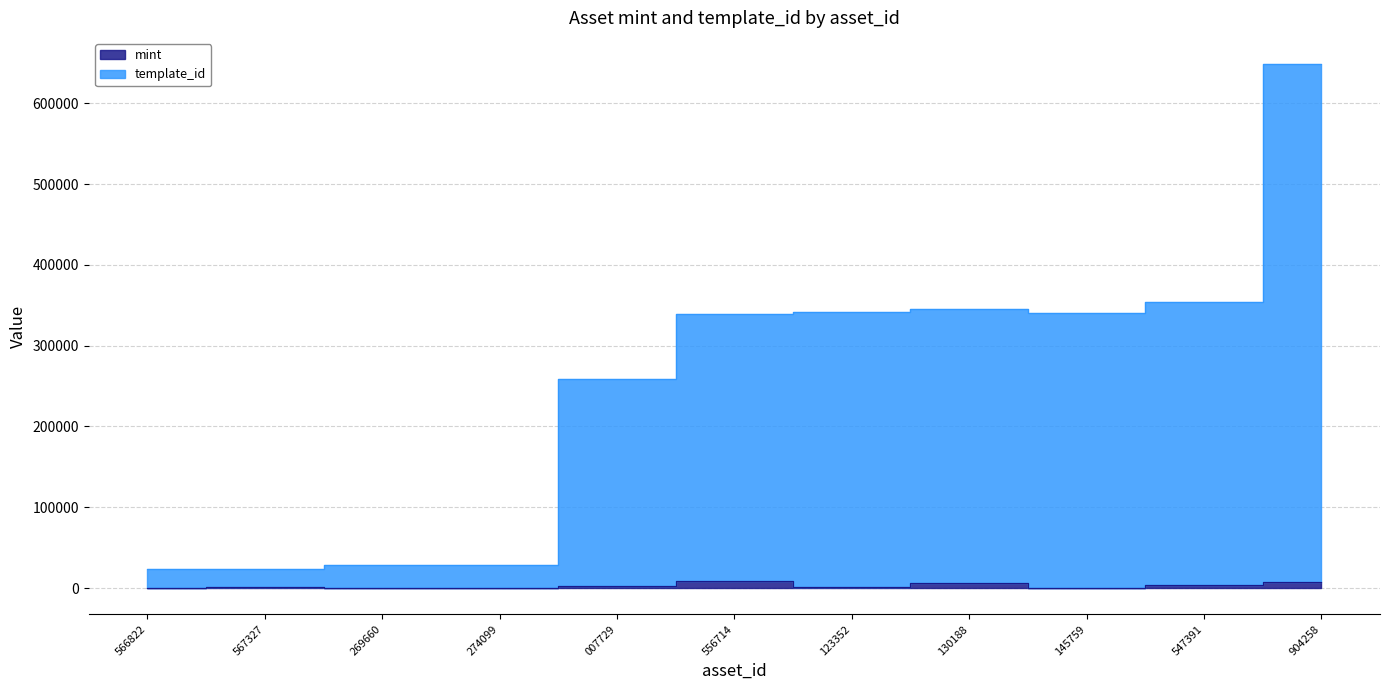

True or false: mint and template_id cross at least once.

False